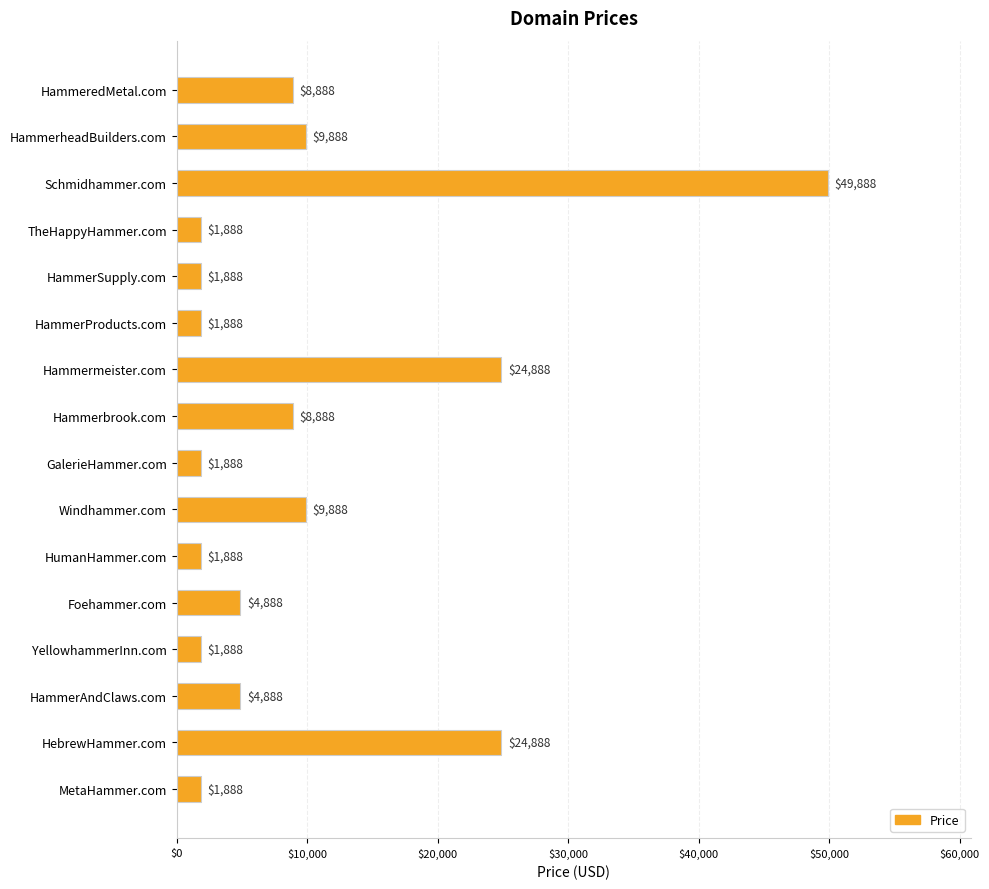

What position from the bottom is YellowhammerInn.com?

4